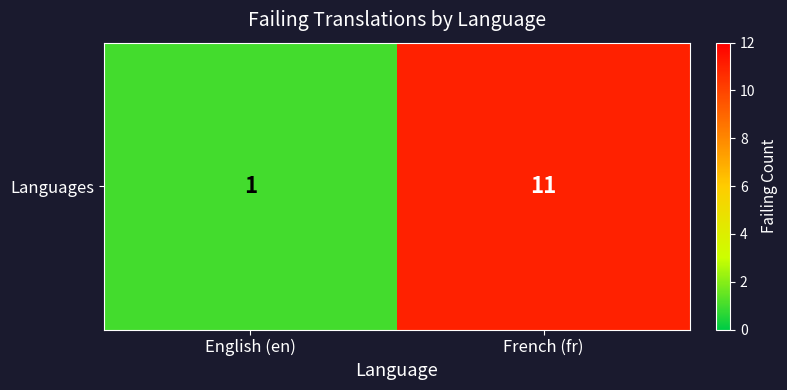

Rank the categories by value from lowest to highest.

English (en), French (fr)